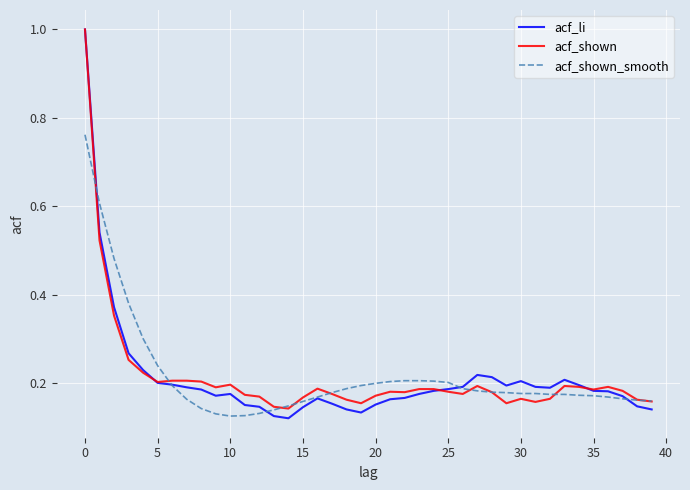

True or false: acf_li and acf_shown_smooth cross at least once.

True